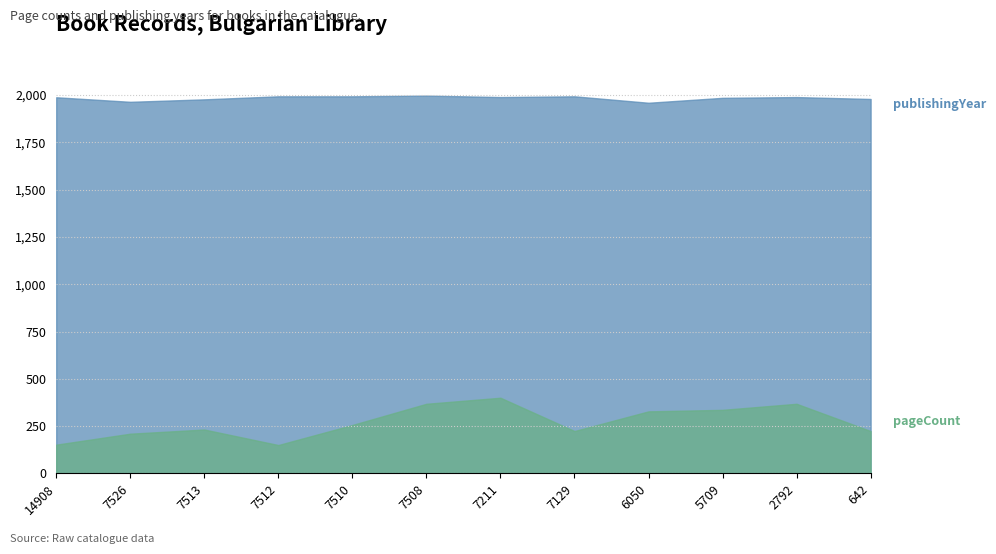

Which series has the largest range (max minus min)?

pageCount